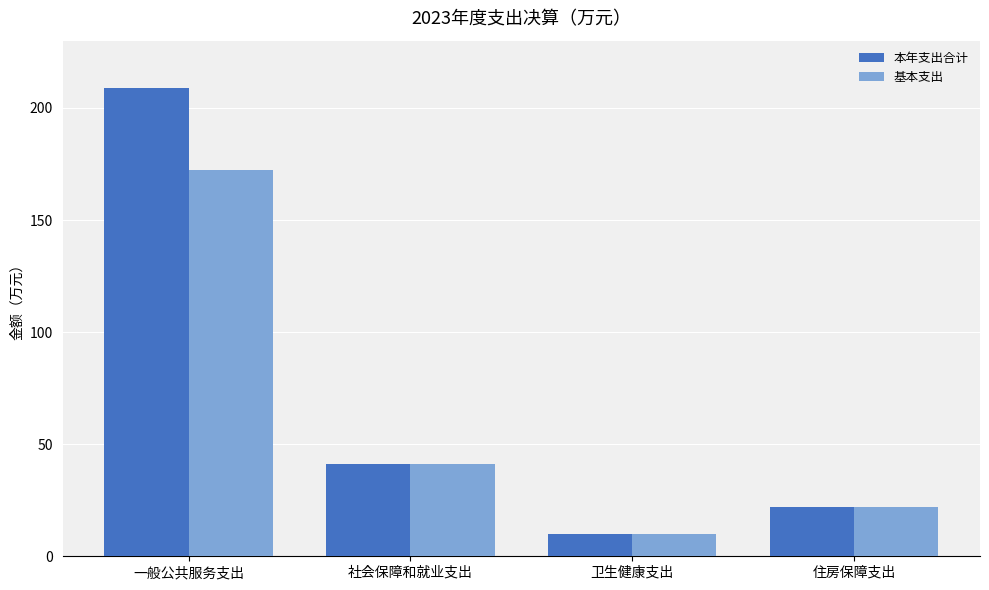

What is the label of the 3rd bar from the right?

社会保障和就业支出